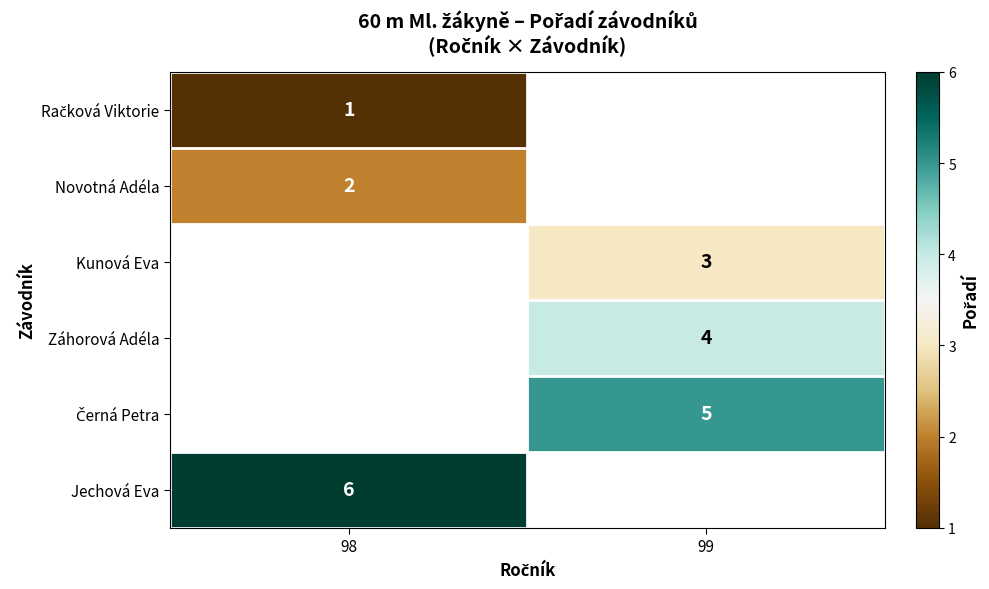

How many series are shown in this chart?

6